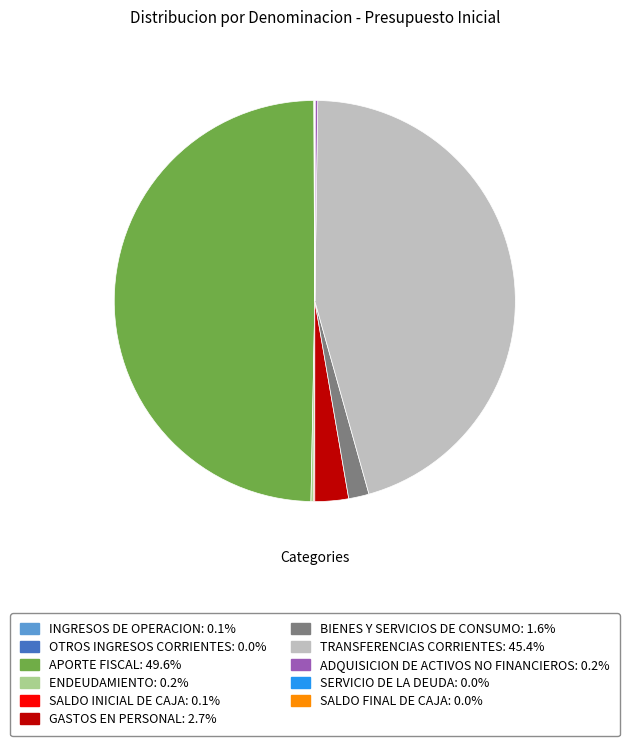

Between GASTOS EN PERSONAL and BIENES Y SERVICIOS DE CONSUMO, which is larger?

GASTOS EN PERSONAL